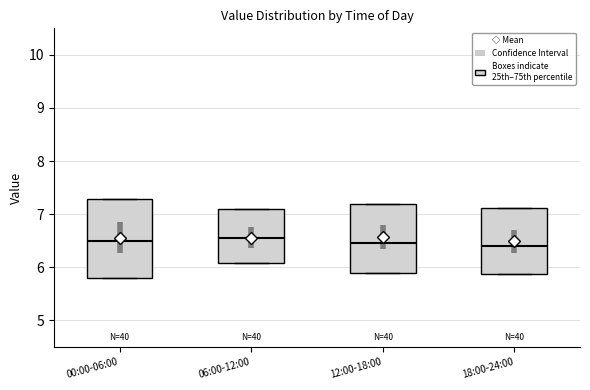

Comparing the boxes themselves (not the whiskers), which one is the tallest?

00:00-06:00